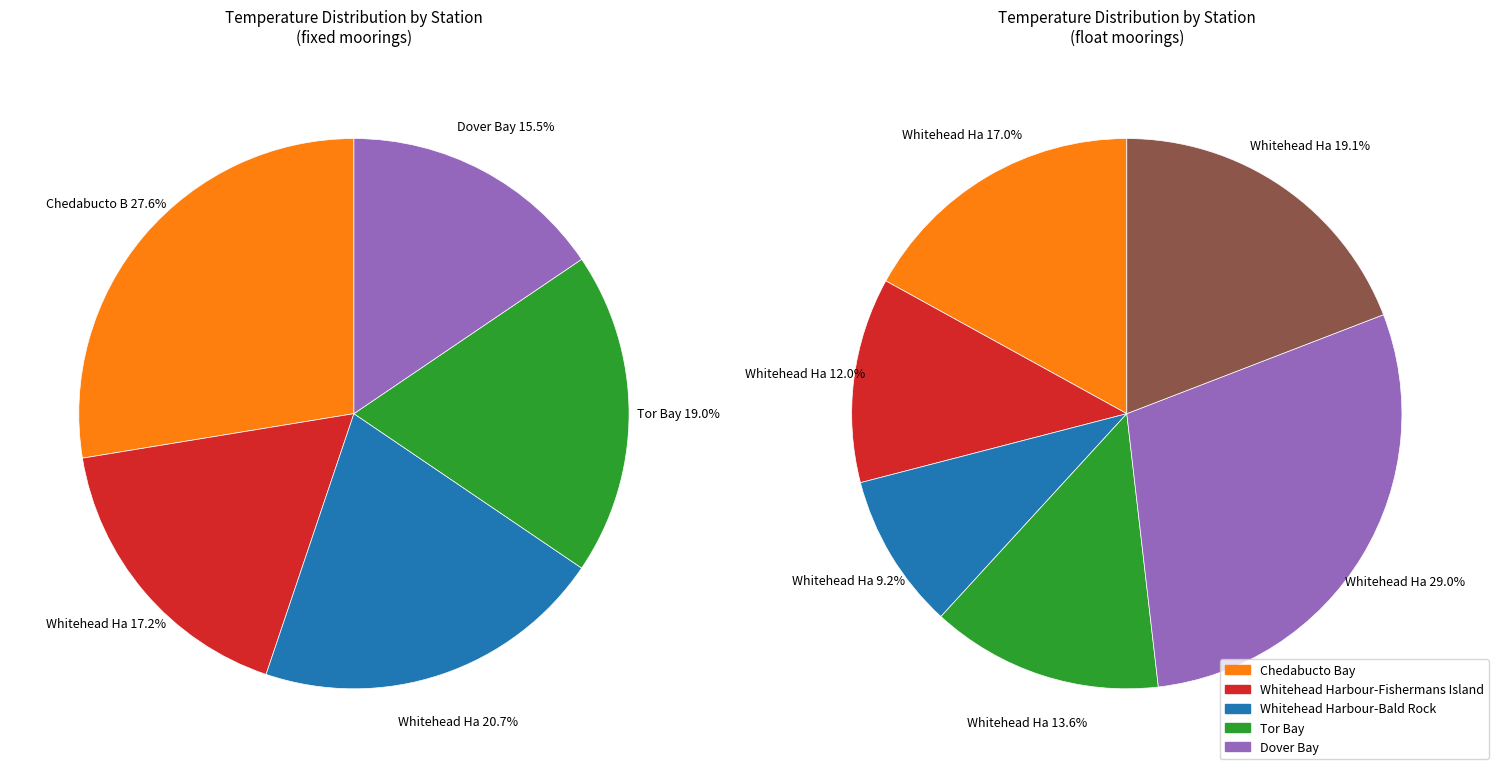

Is it true that float is 68% of the pie?

False